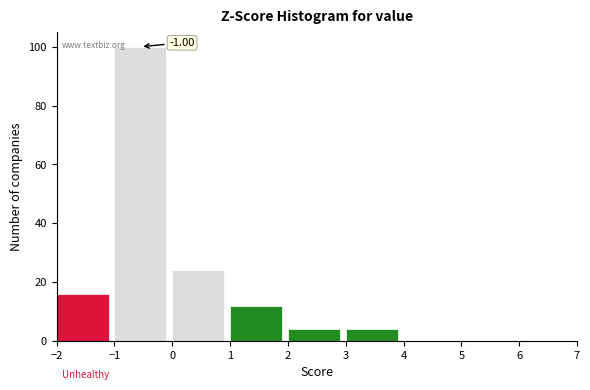

Over which range of the x-axis is the bar tallest?

-1 to 0